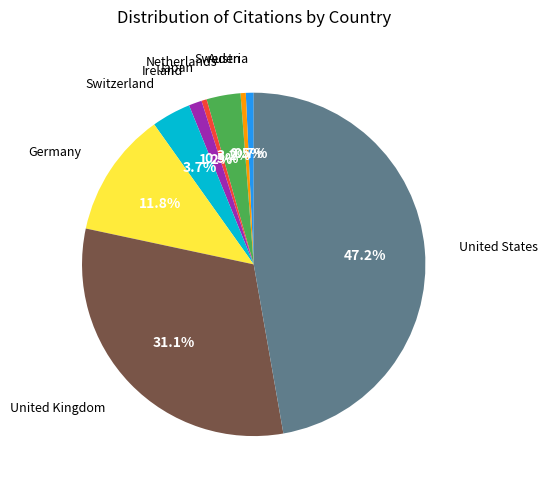

What is the ratio of the value at Netherlands to the value at Austria?

4.3